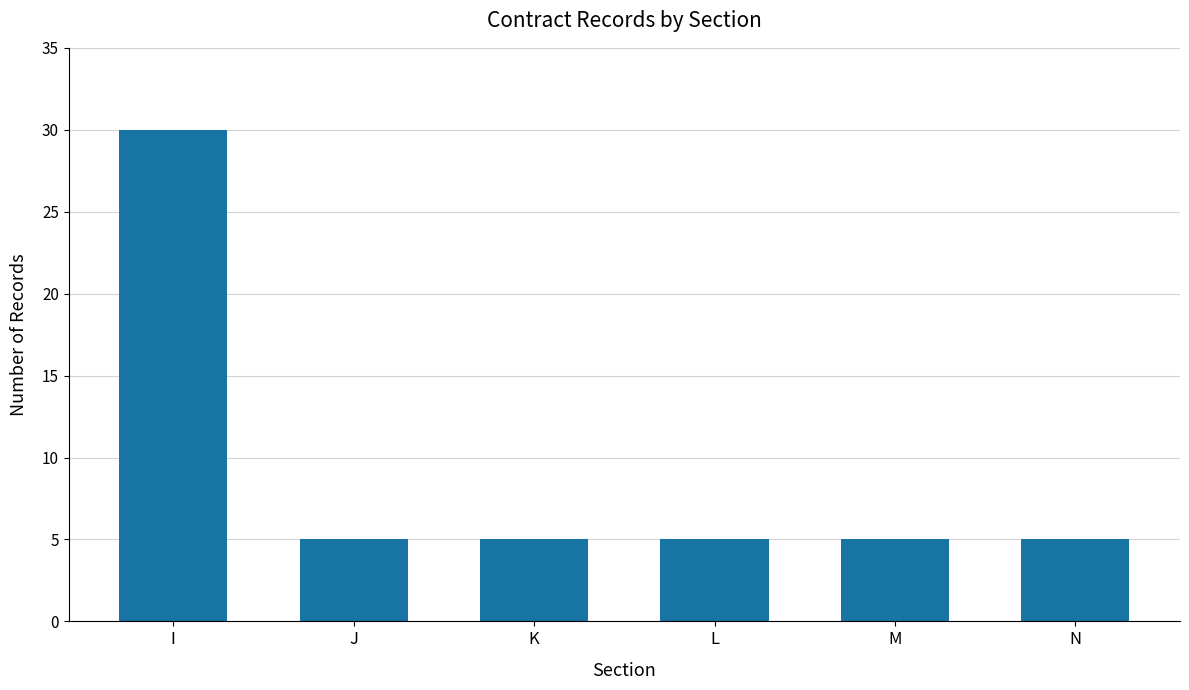

Between I and L, which is larger?

I